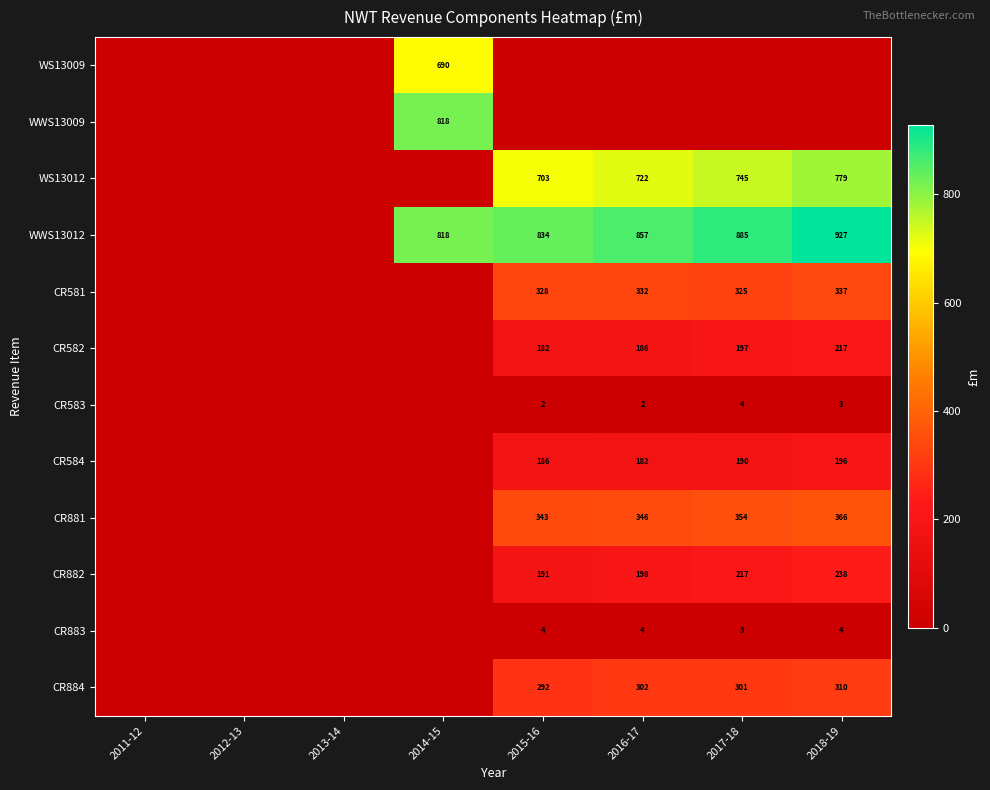

The CR584 series shows 262 at 2017-18. True or false?

False